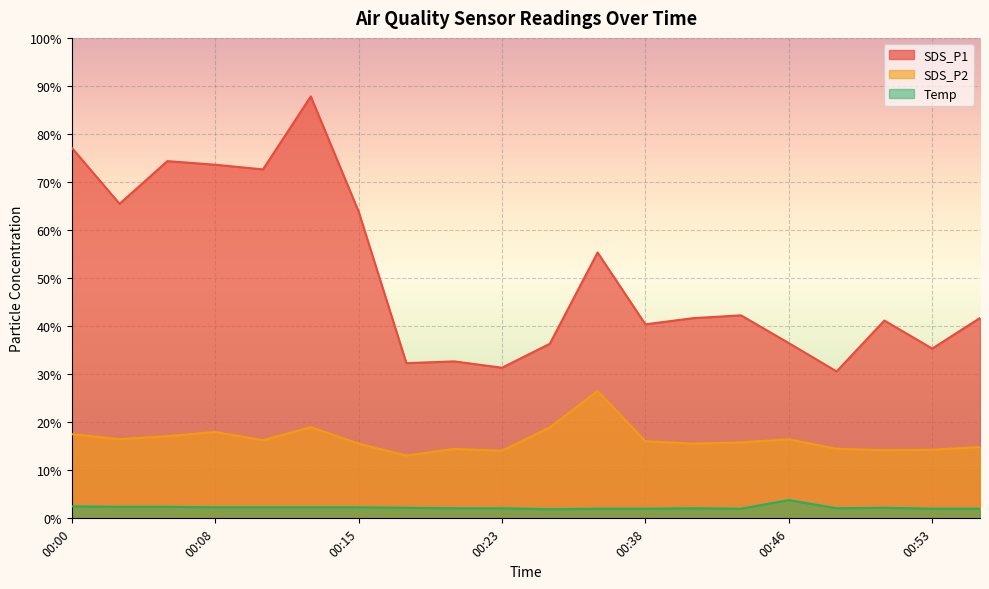

What is the value of the SDS_P1 point at the 12th from the left?

55.3